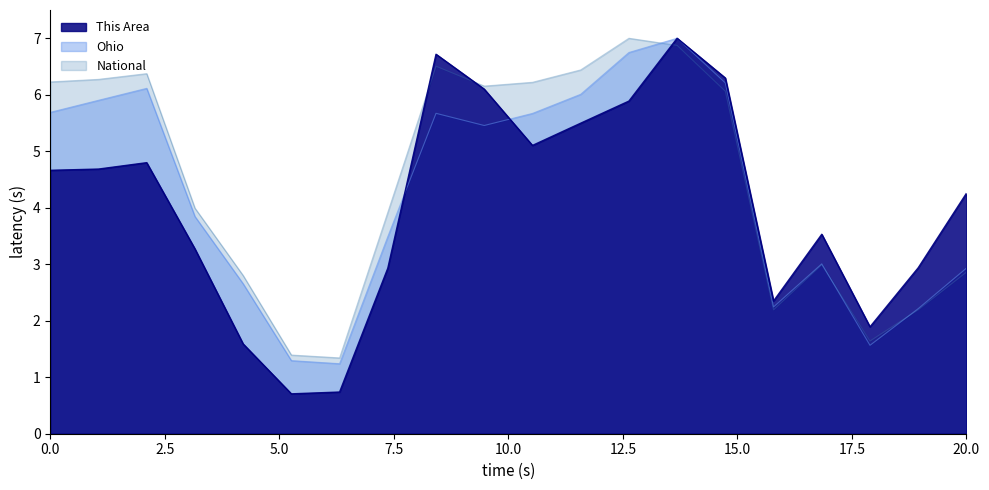

The value of Ohio at 21 is 1.2. True or false?

True